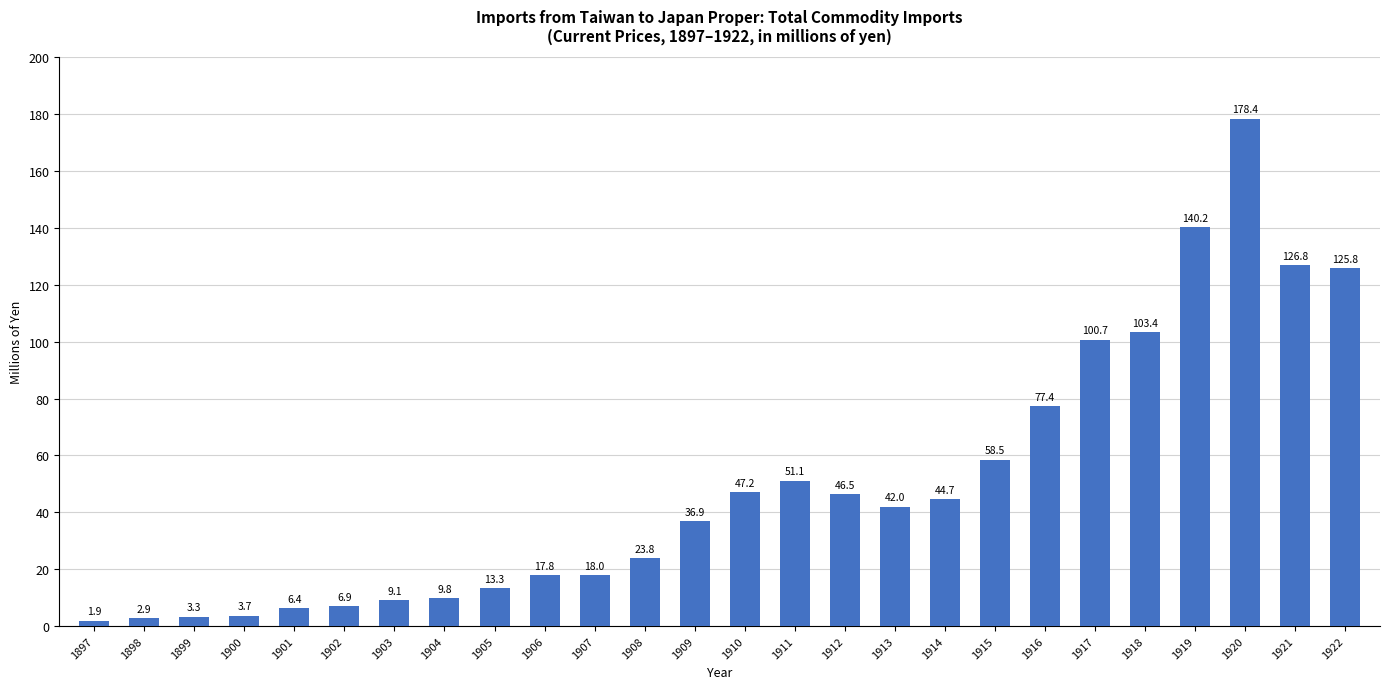

What is the approximate value at 1901?

6.4